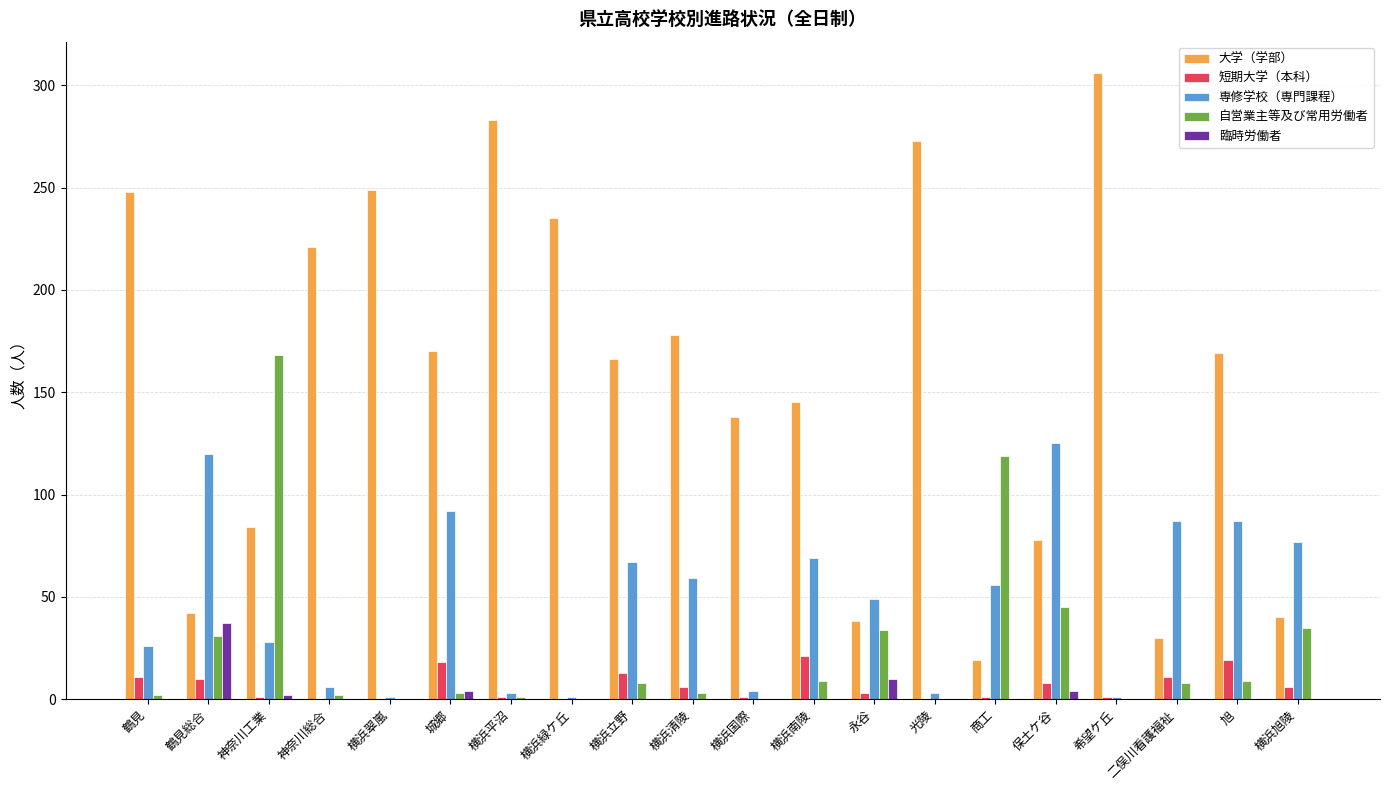

Between 鶴見総合 and 二俣川看護福祉, which series saw the biggest shift?

臨時労働者